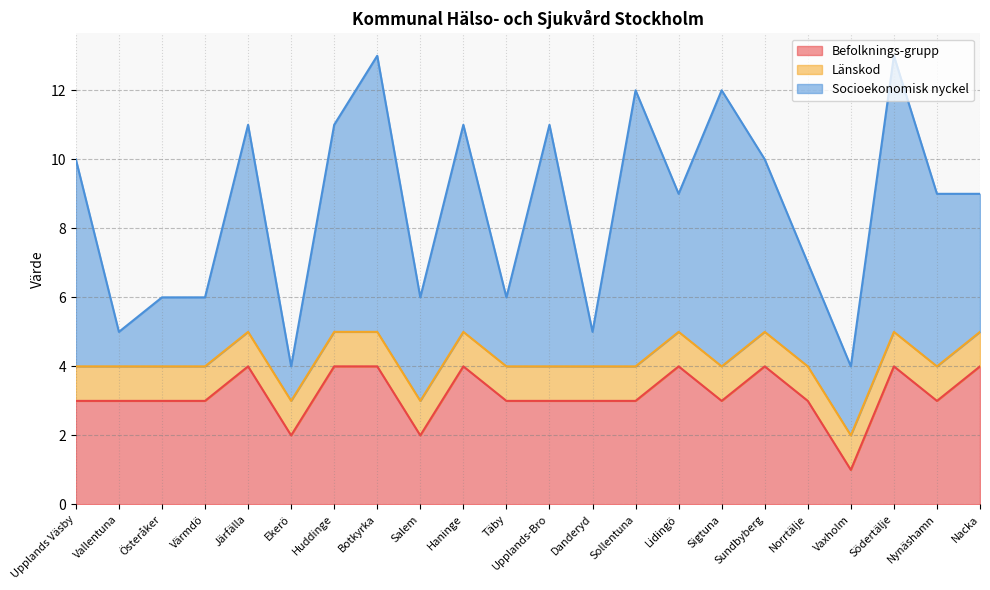

Where is the first local maximum for Befolknings-grupp?

Järfälla